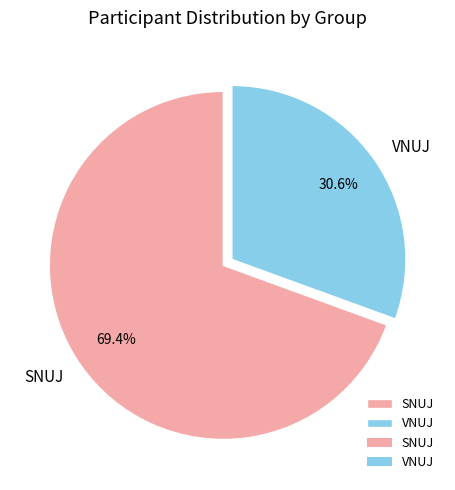

Does any single category account for the majority?

Yes